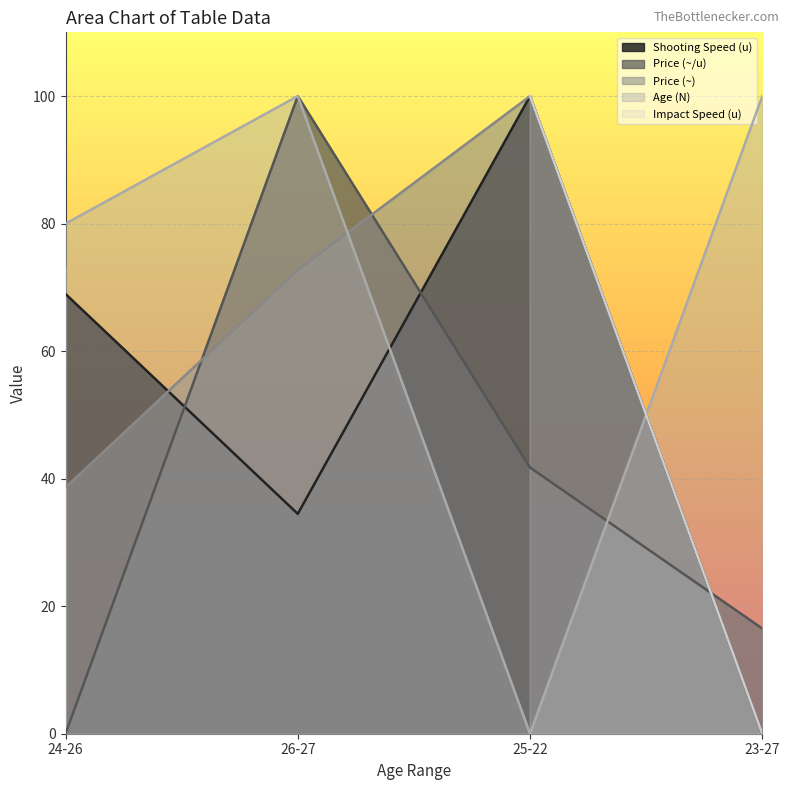

What is the difference between the maximum and minimum values in the Shooting Speed (u) series?

100.0